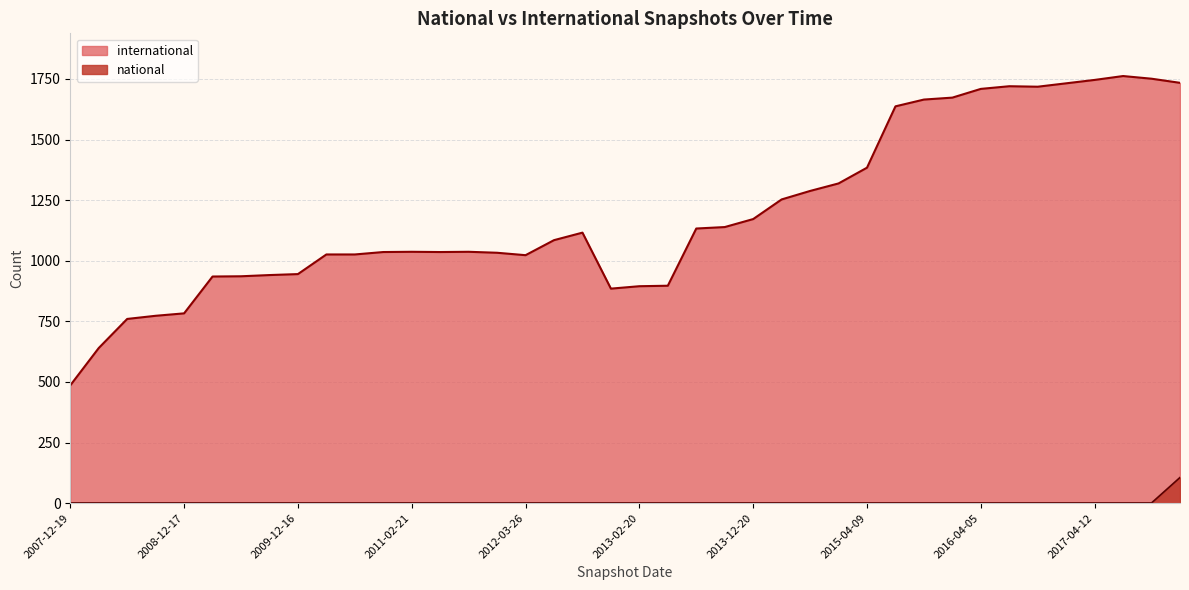

Rank the series by their average value, from highest to lowest.

international, national